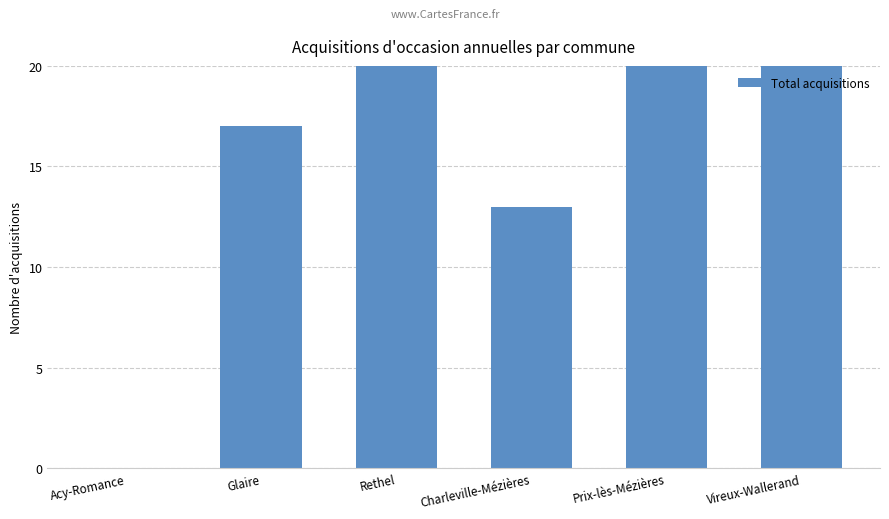

What is the label of the 3rd bar from the left?

Rethel